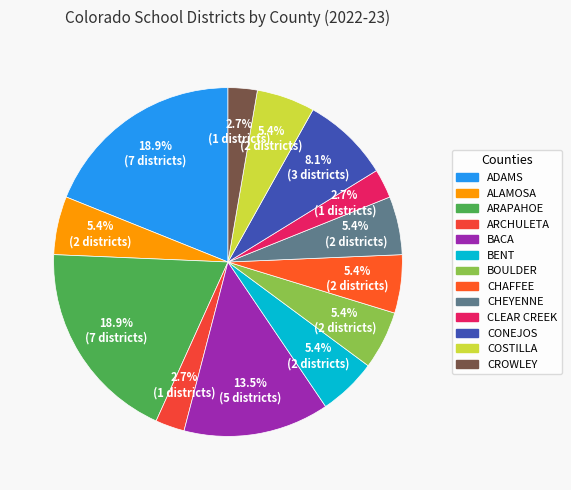

Is there a majority slice in this chart?

No